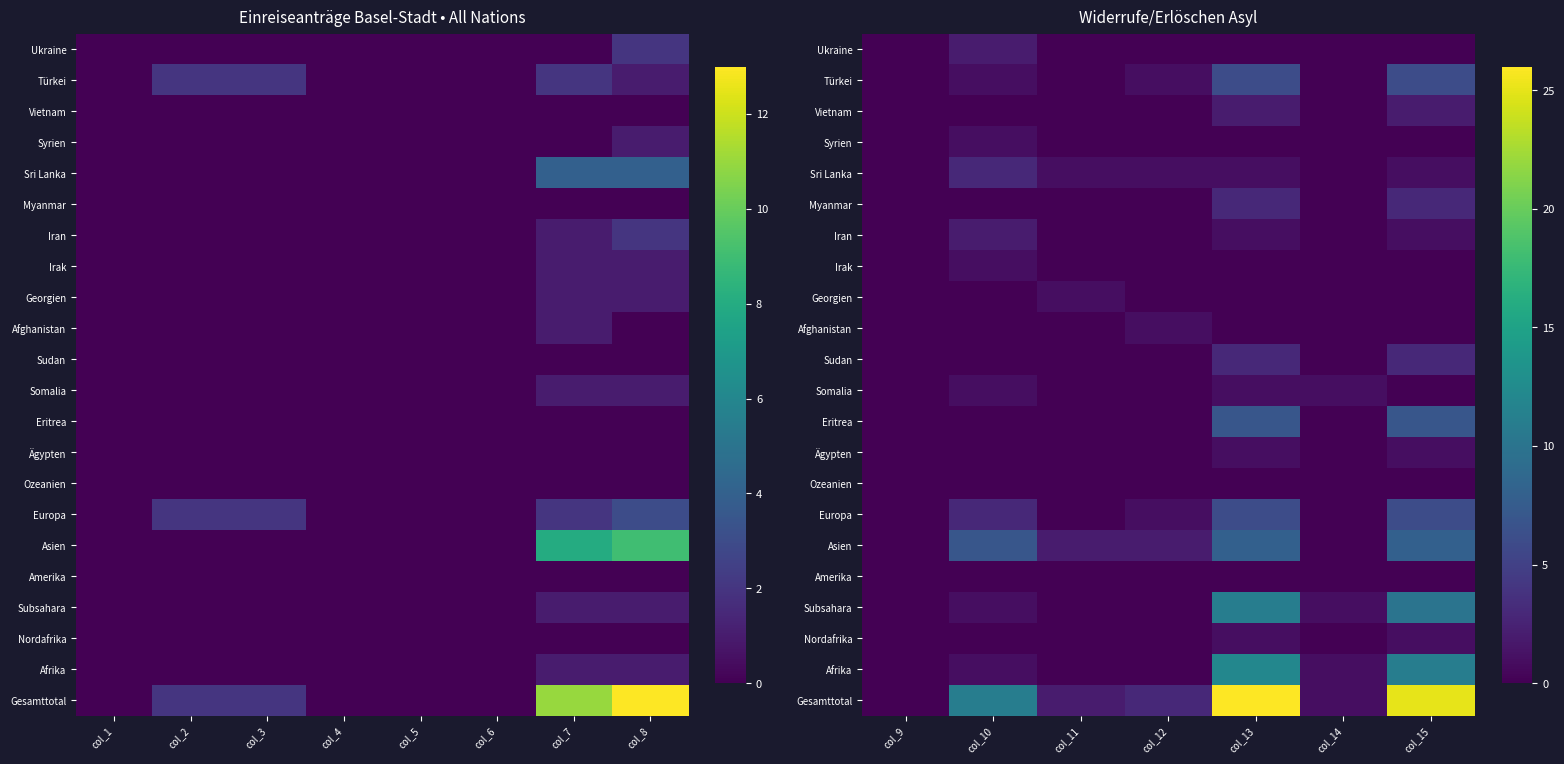

What is the greatest value displayed?

26